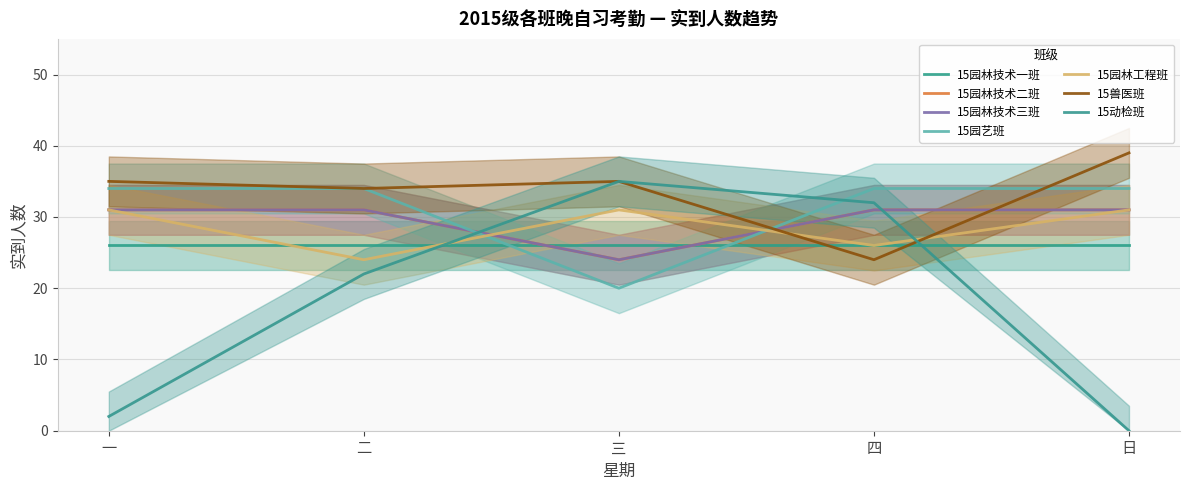

What is the label of the 3rd point from the left?

三